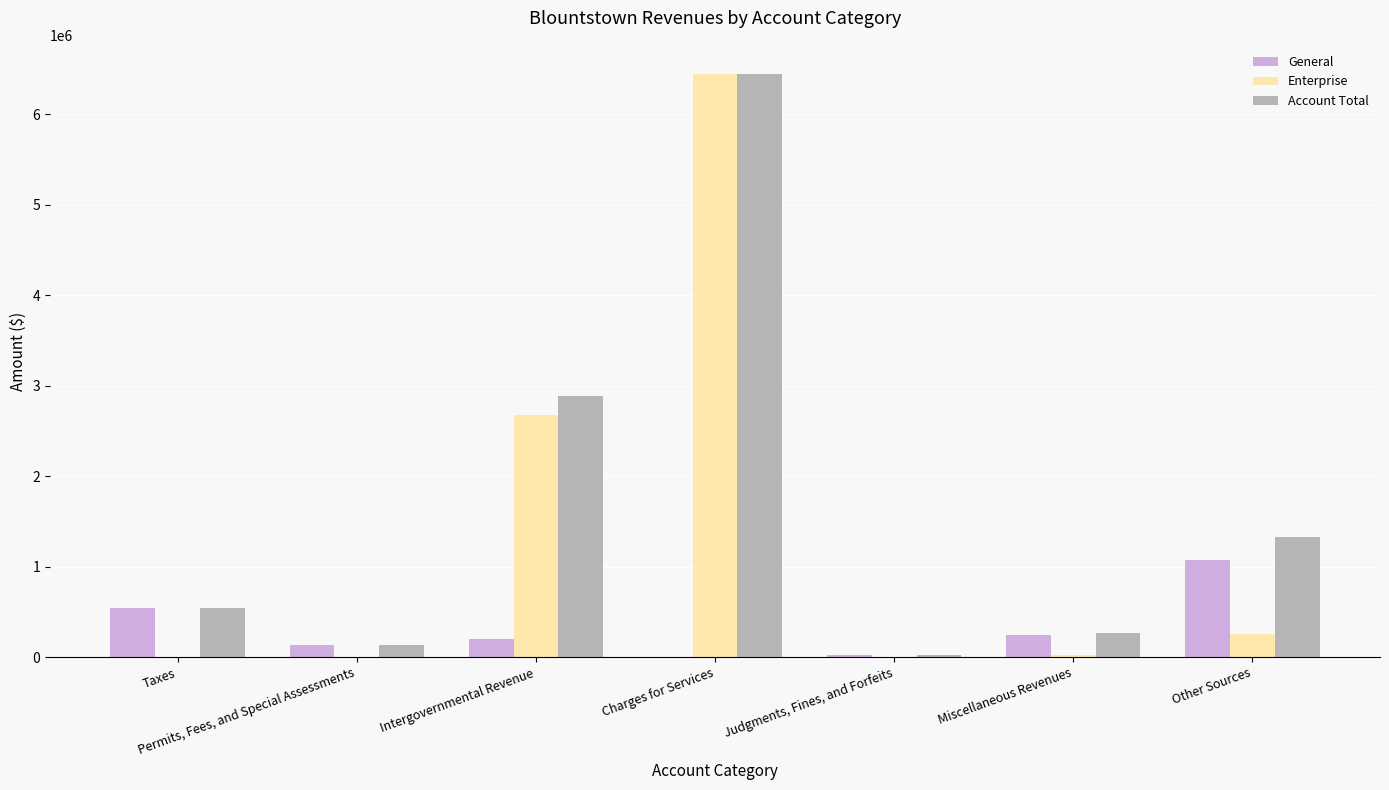

What is the total value across all series at Taxes?

1078550